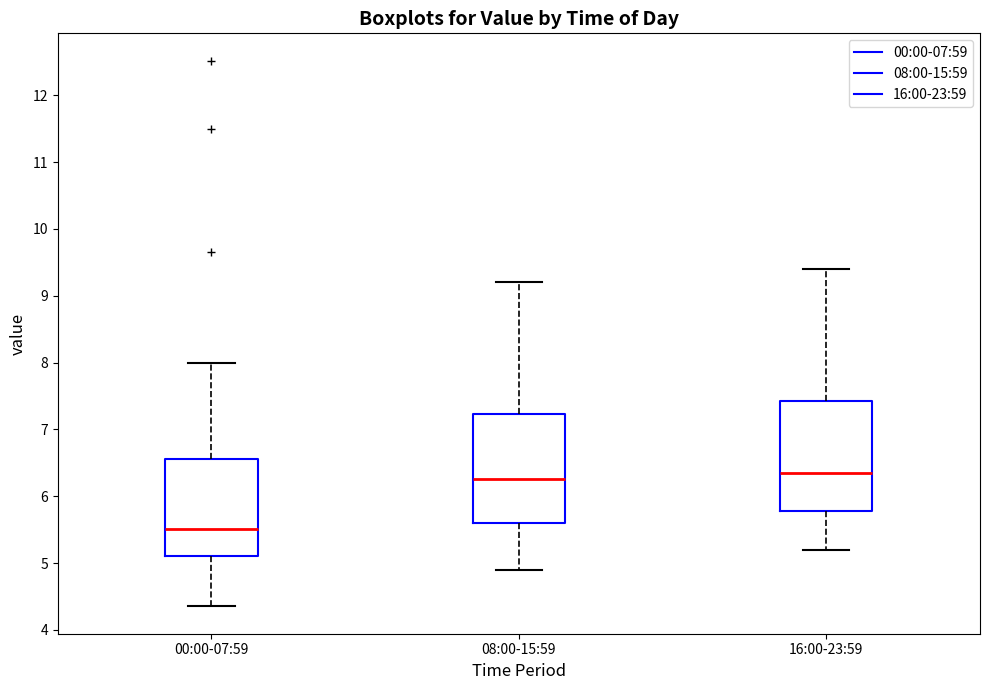

Which box's median line is the lowest?

00:00-07:59